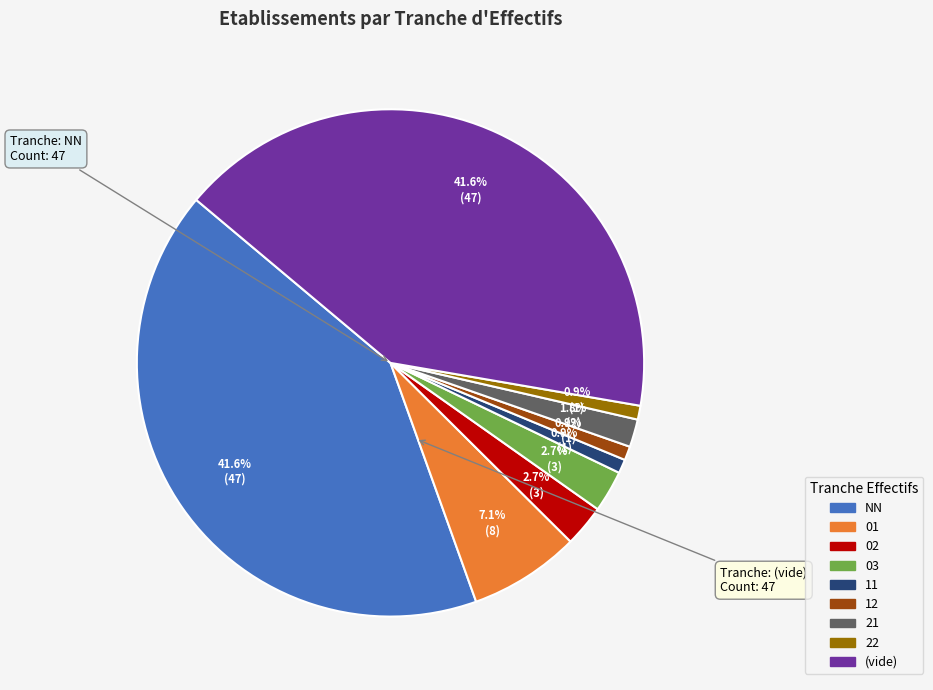

Is there any slice that represents more than half of the pie?

No